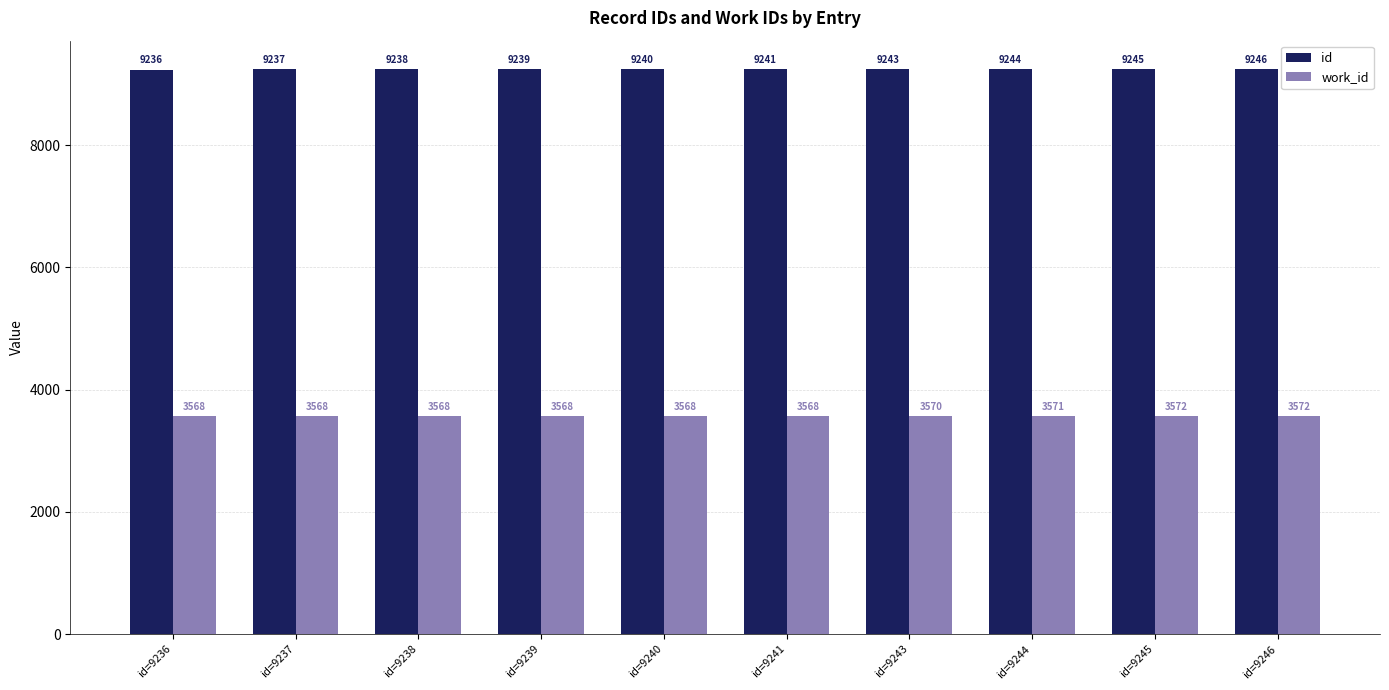

How many bars are there in each group?

2